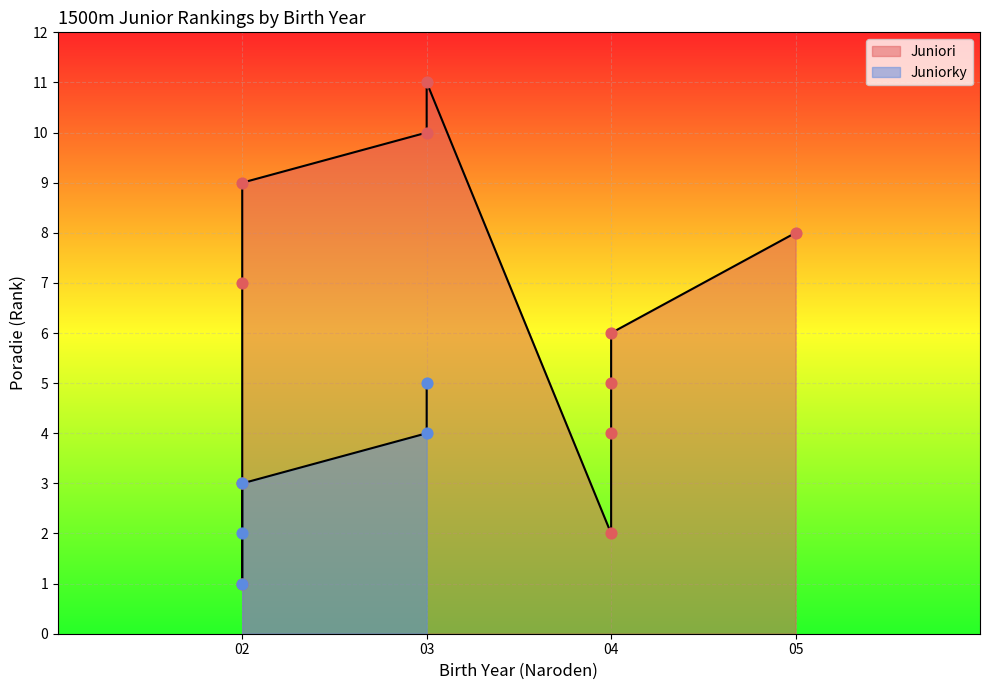

Between 03 and 02, which is larger?

03